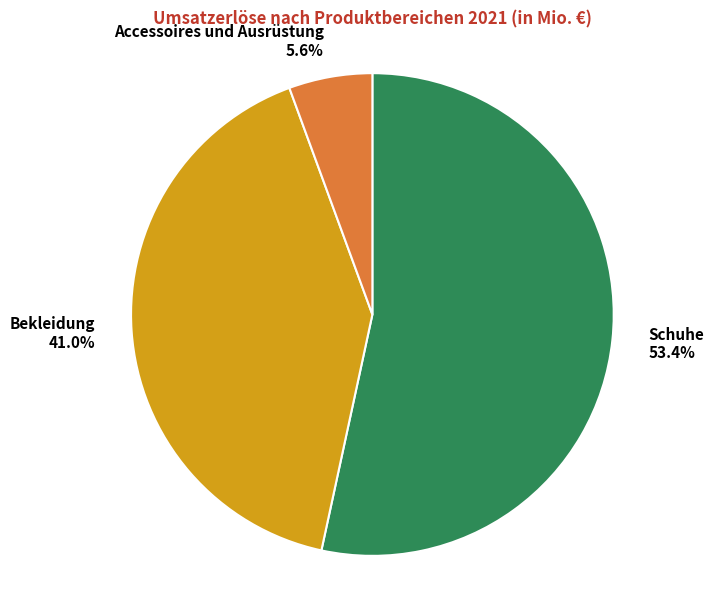

What percentage do Schuhe and Accessoires und Ausrüstung together represent?

59.0%